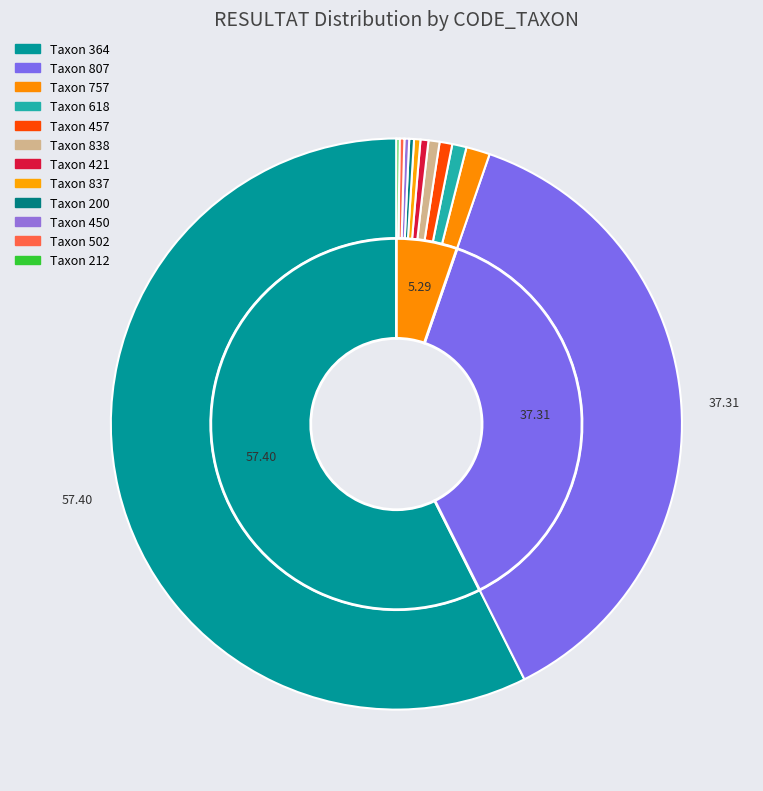

Do 364 and 200 together represent more than half of the pie?

Yes